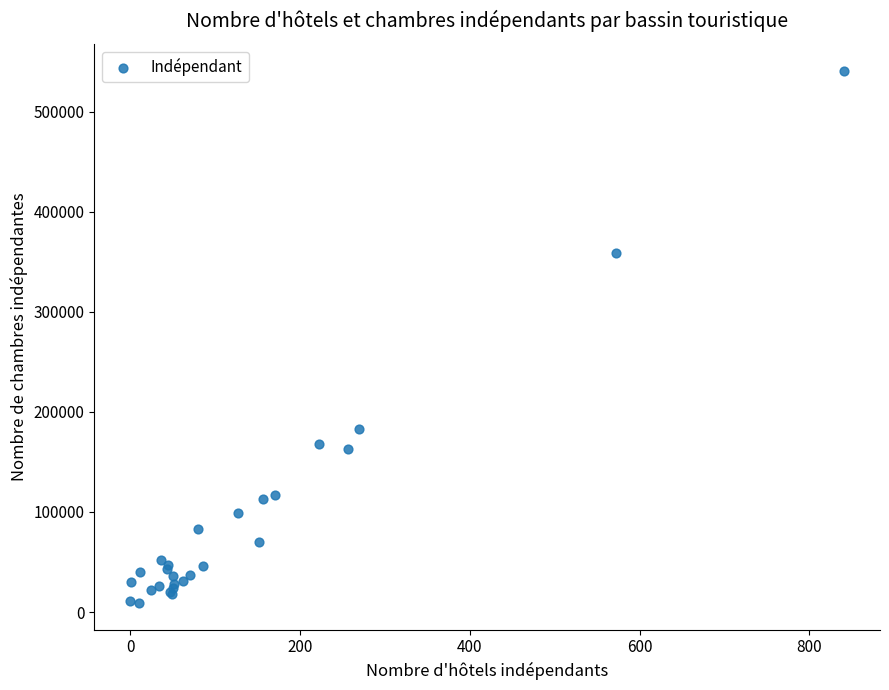

What Y value in the scatter plot is closest to 275041?

358379